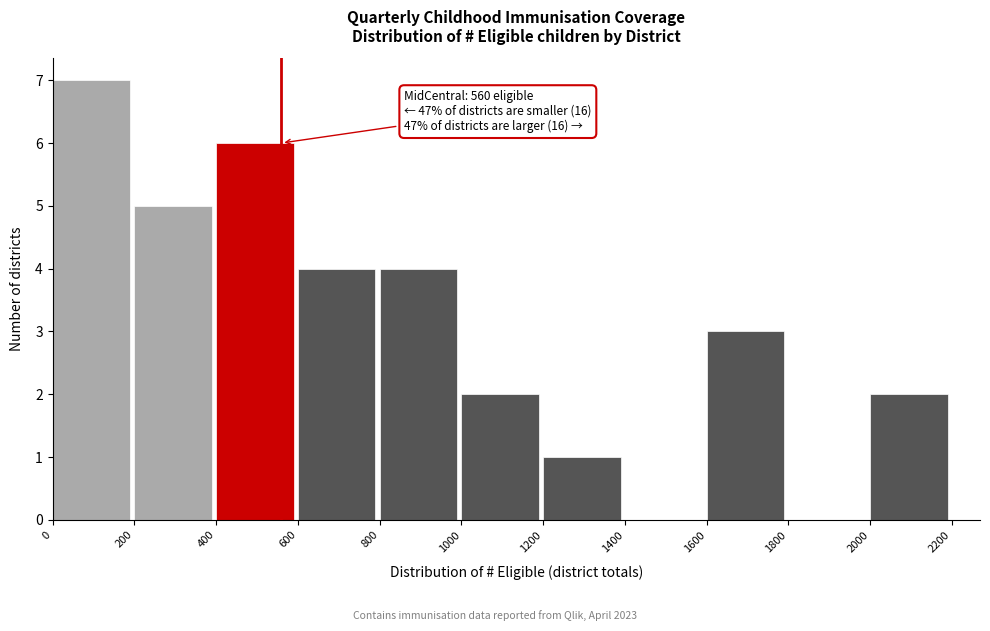

Which range on the x-axis has the tallest bar?

0 to 200